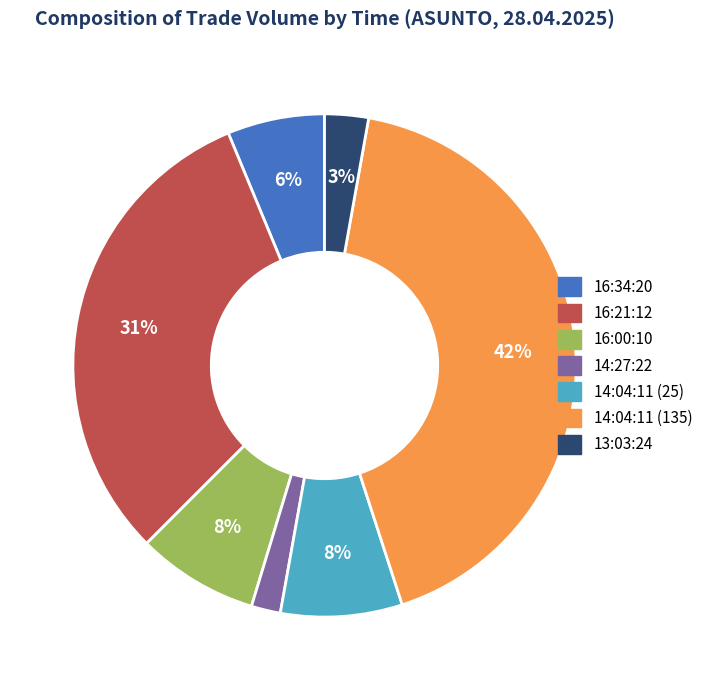

How many segments does this pie chart have?

7